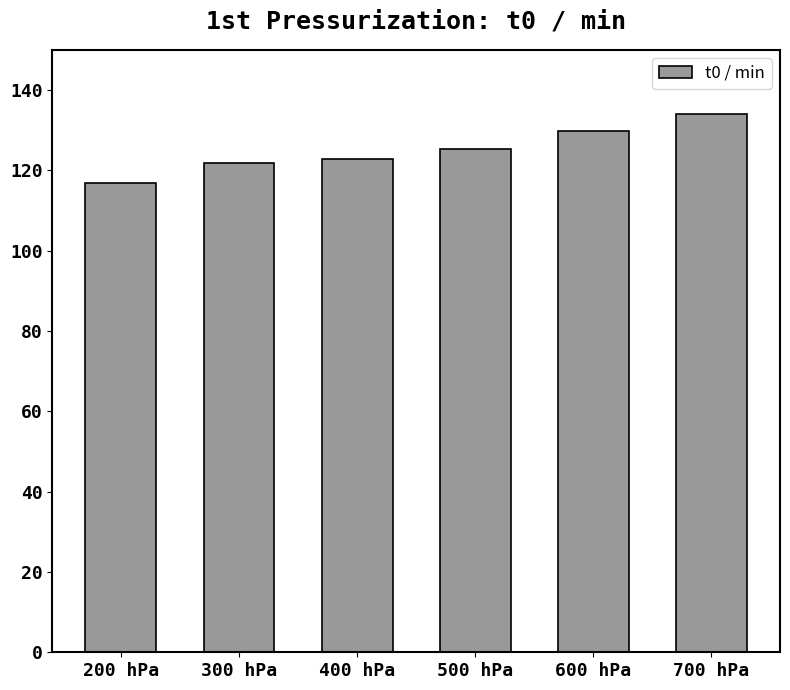

Are the bars grouped side by side (vs. stacked)?

No